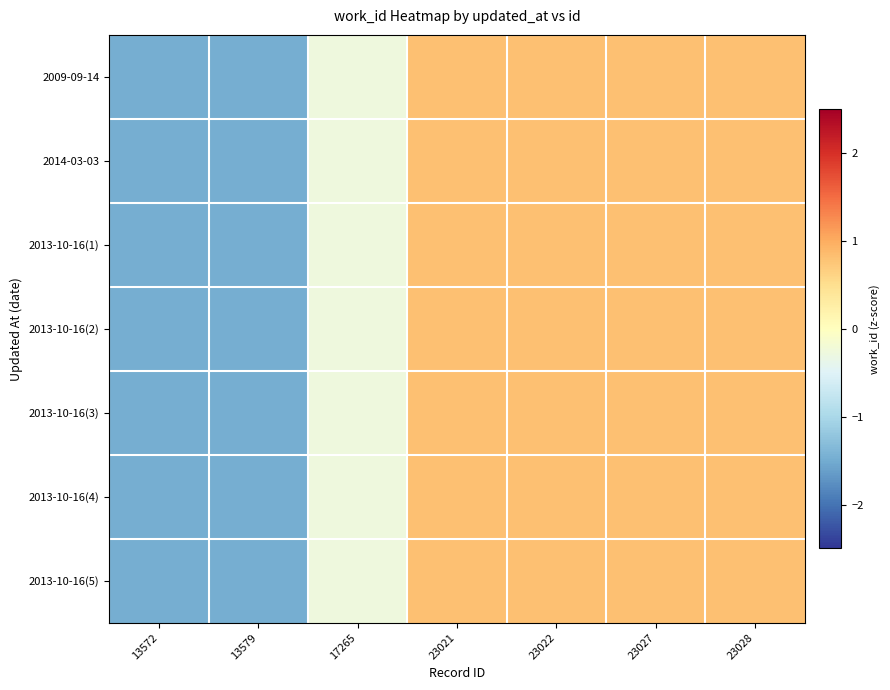

Which category has the lowest value across all series?

13572